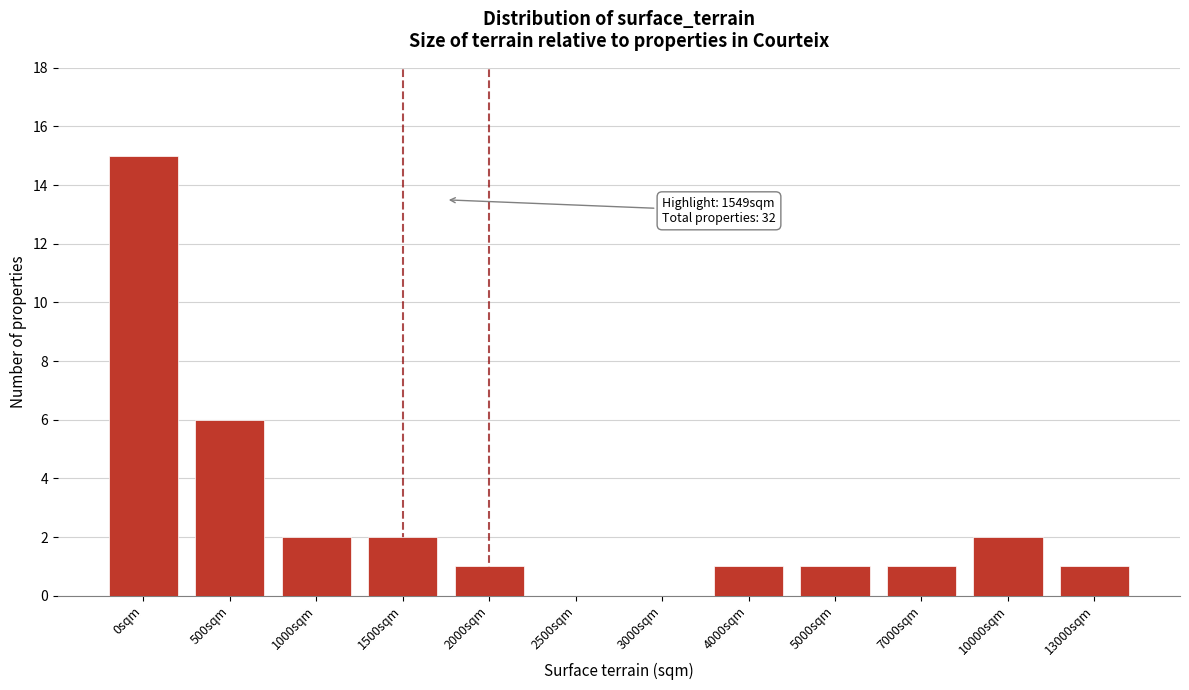

Reading right to left, extract all data points from this chart.

13000sqm=1	10000sqm=2	7000sqm=1	5000sqm=1	4000sqm=1	3000sqm=0	2500sqm=0	2000sqm=1	1500sqm=2	1000sqm=2	500sqm=6	0sqm=15